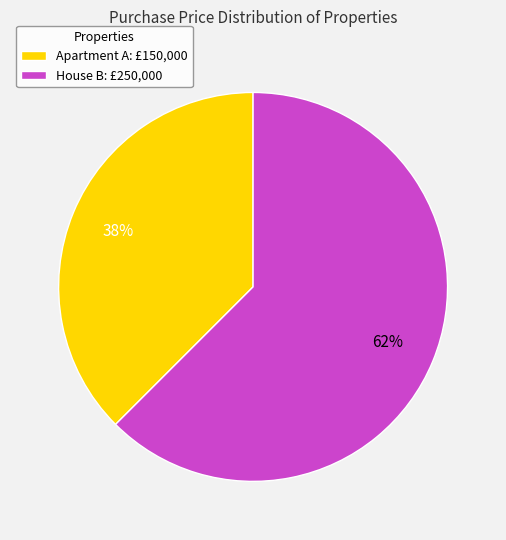

Combined, do Apartment A: £150,000 and House B: £250,000 account for over 50%?

Yes